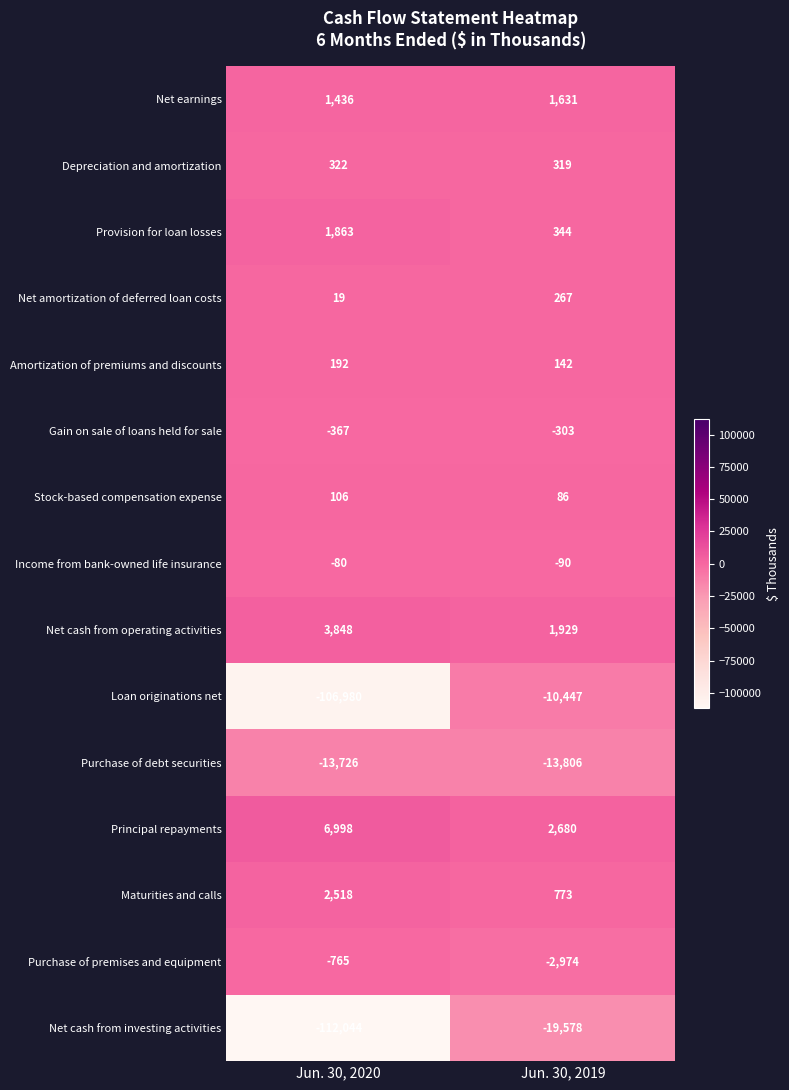

The value of Stock-based compensation expense at Jun. 30, 2019 is 86. True or false?

True